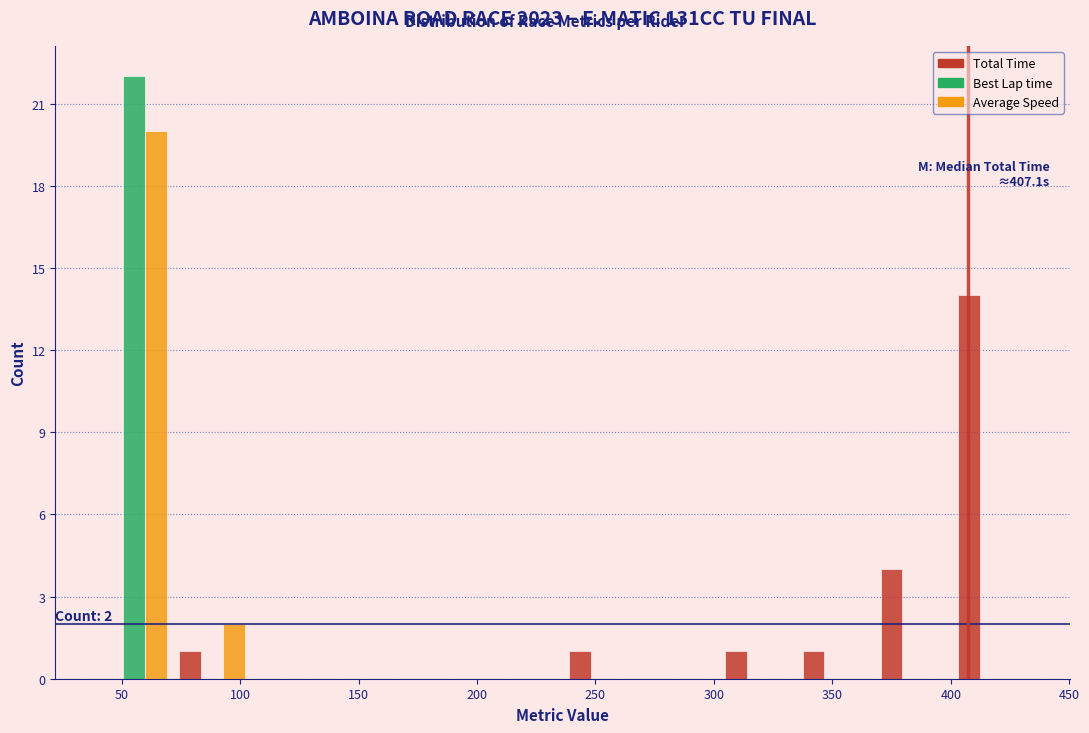

In the Best Lap time series, which range on the x-axis has the tallest bar?

40 to 70